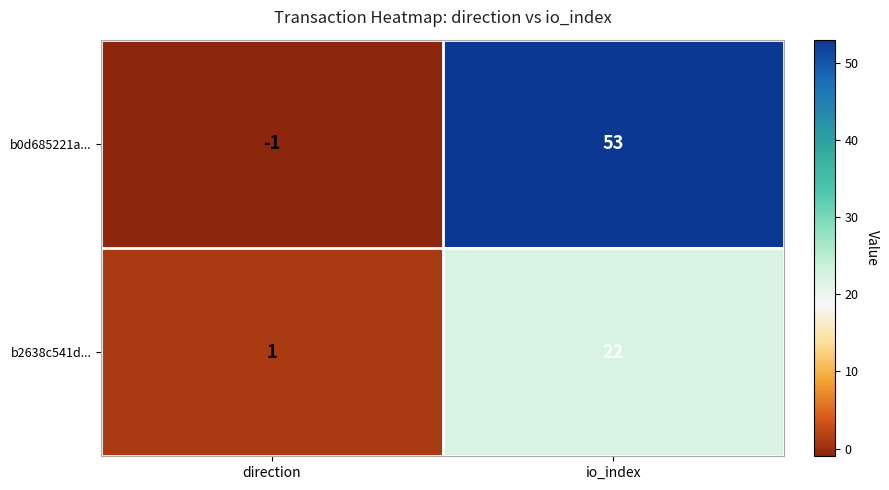

How many distinct data groups are displayed?

2